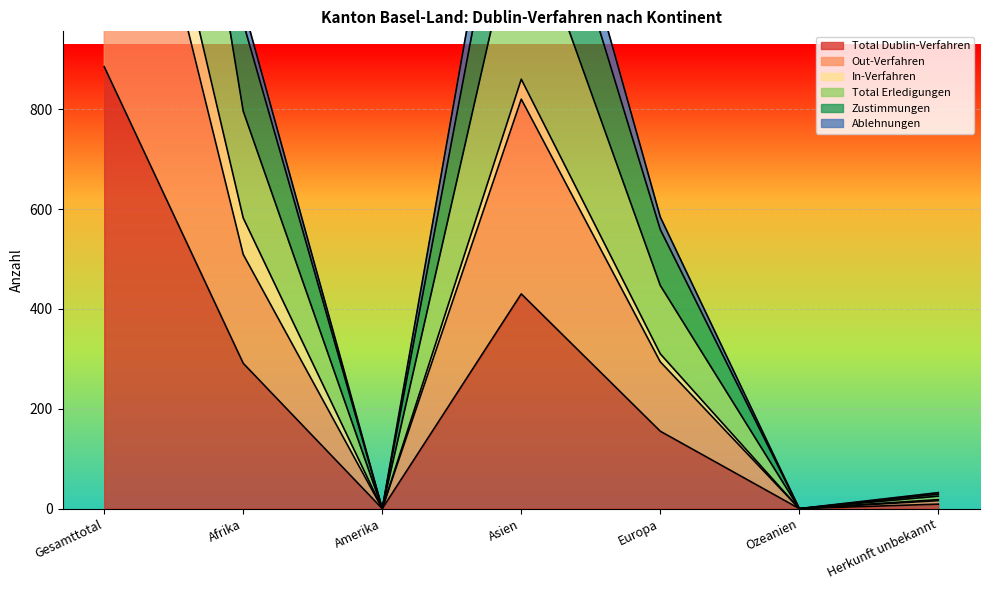

At which category does Zustimmungen reach its first local peak?

Asien